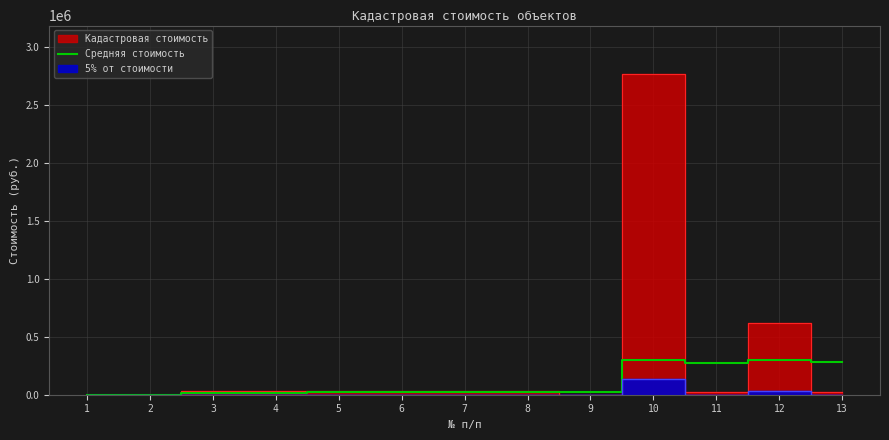

Where is the first local minimum?

9